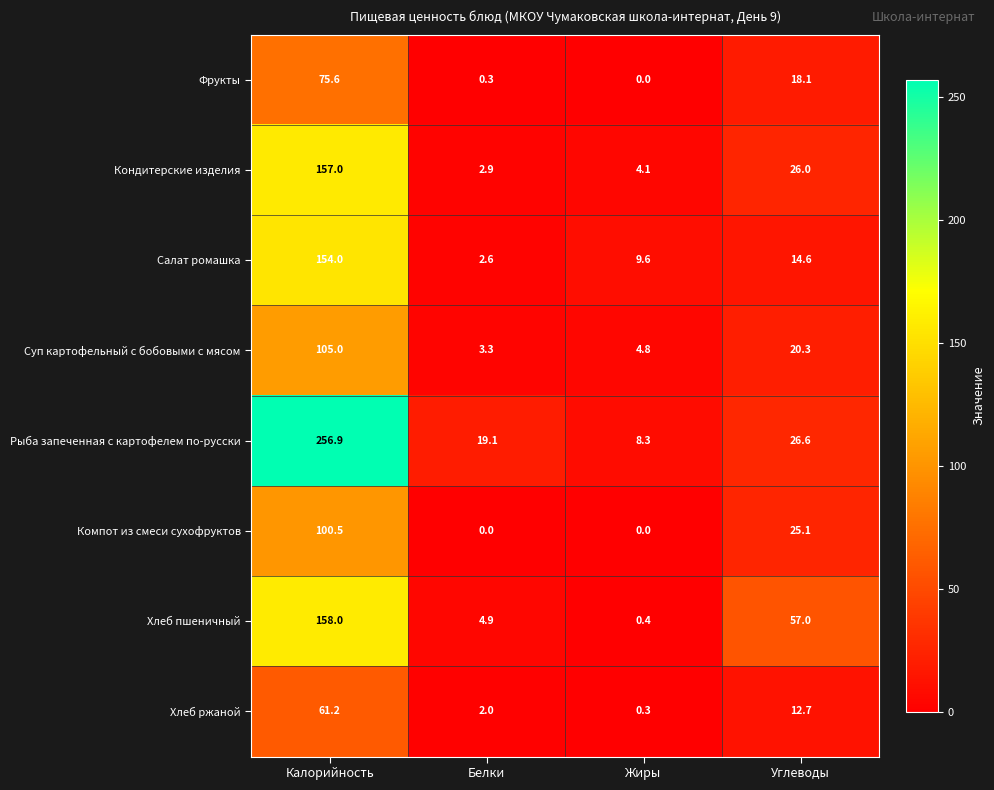

What is the sum of all Салат ромашка values?

180.8